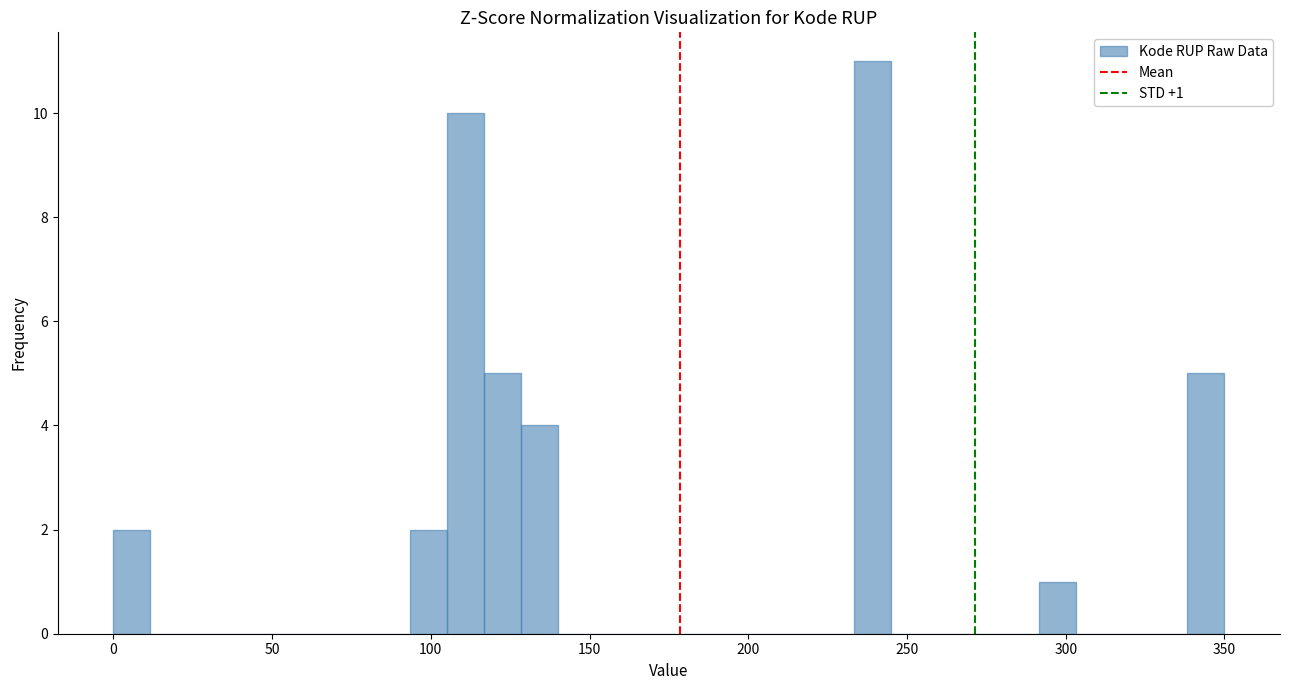

Around what value on the x-axis is the tallest bar? Give the approximate position of its centre, as read against the axis.

240